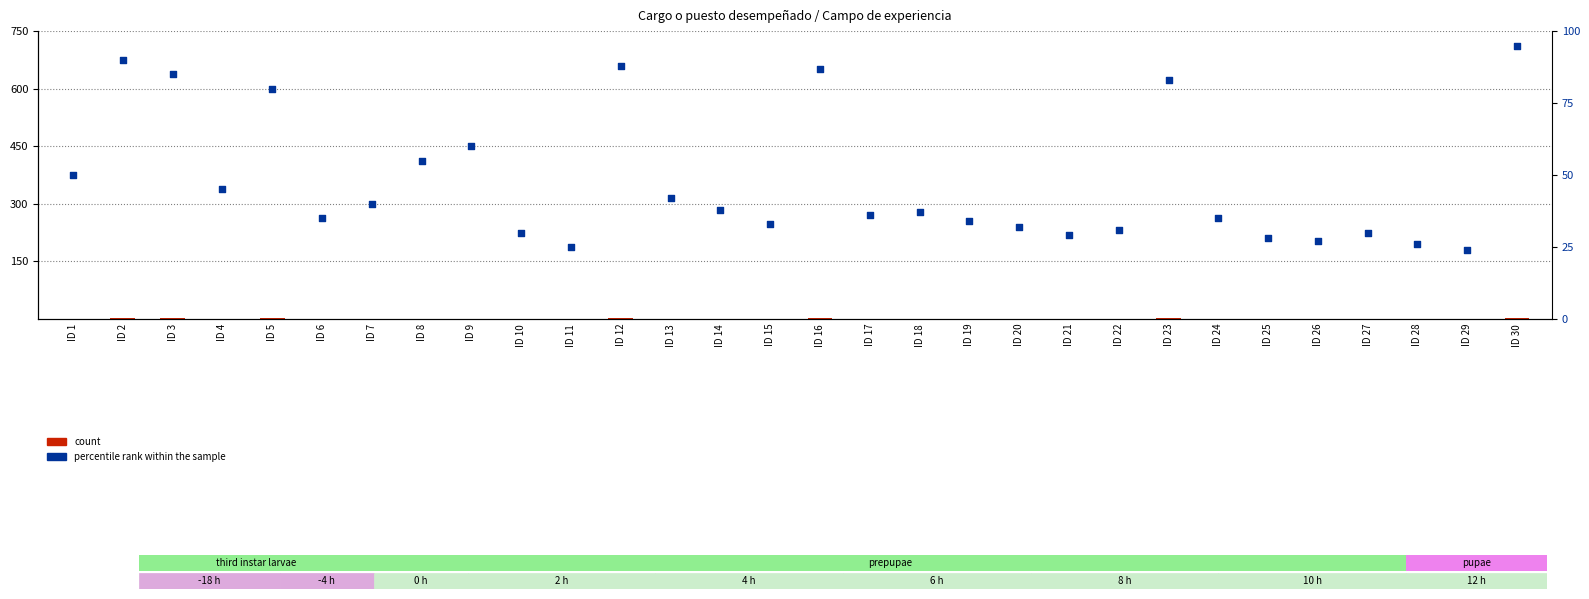

What is the total value across all series at ID 23?

85